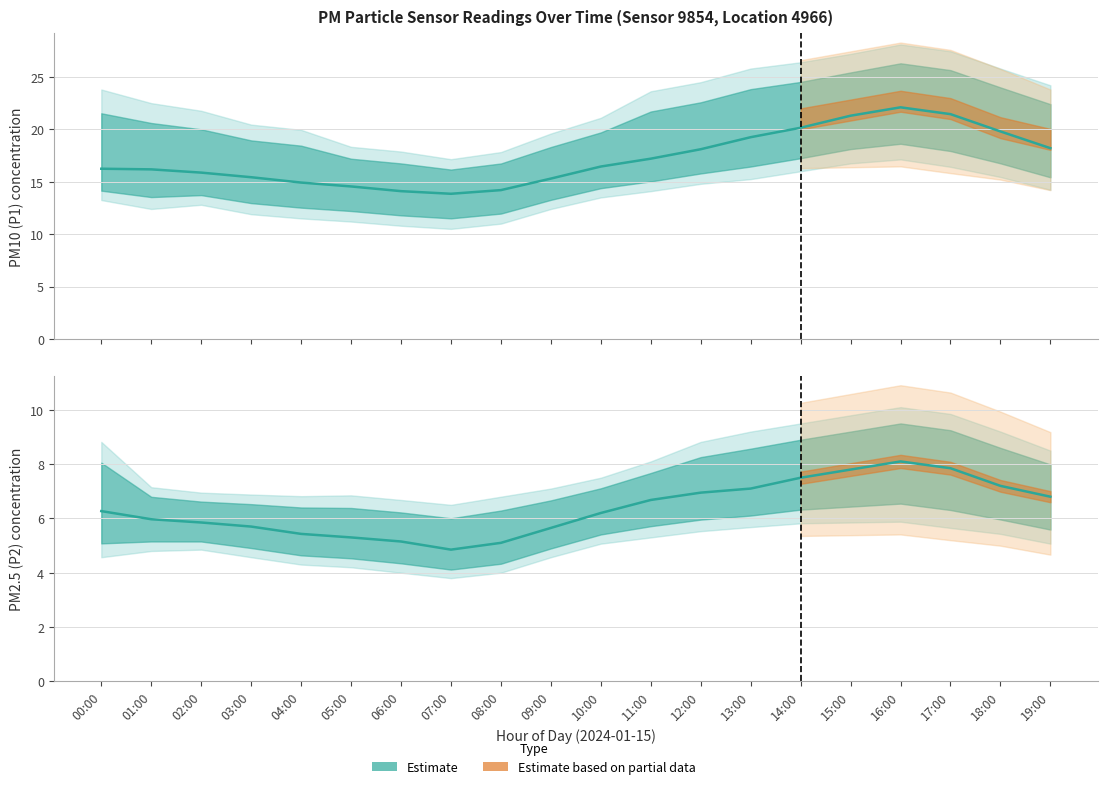

What is the spread (max minus min) of values at 19:00?

11.4